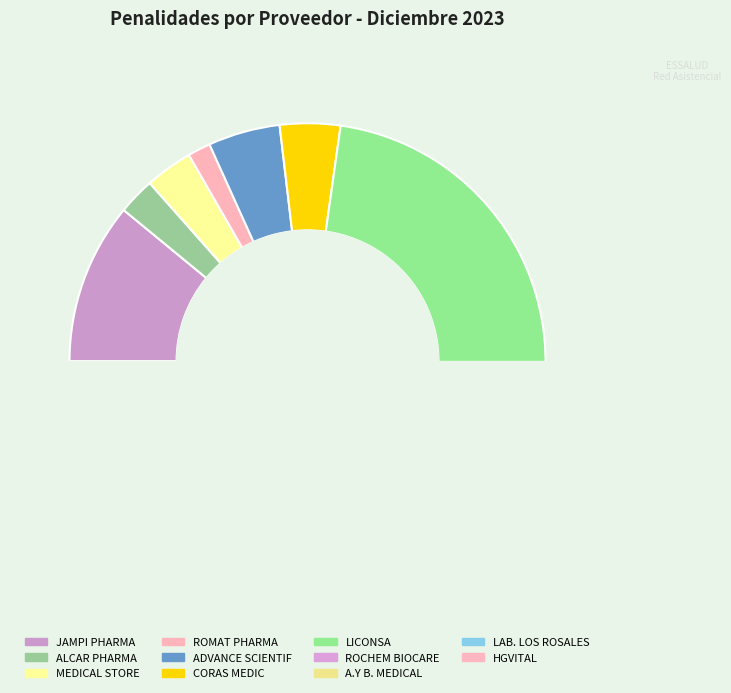

What is the ratio of the value at LICONSA GROUP S.A.C. to the value at LABORATORIO TEXTILES LOS ROSALES SAC?

11.0